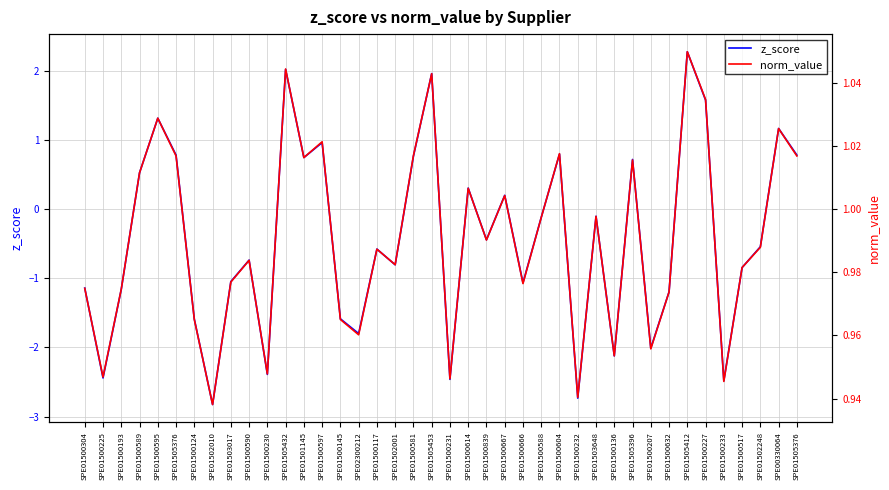

What is the label of the 7th point from the right?

SPE01505412